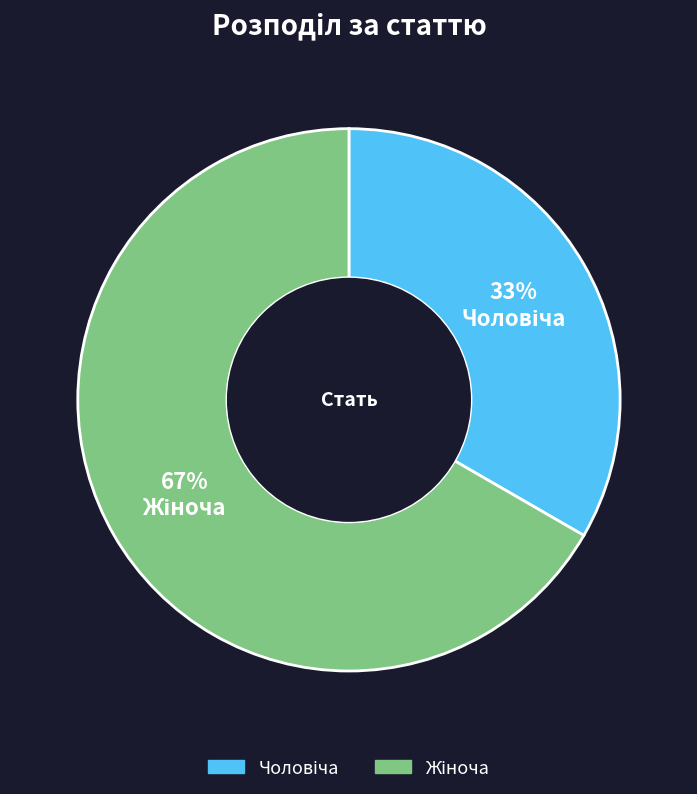

Is there a majority slice in this chart?

Yes